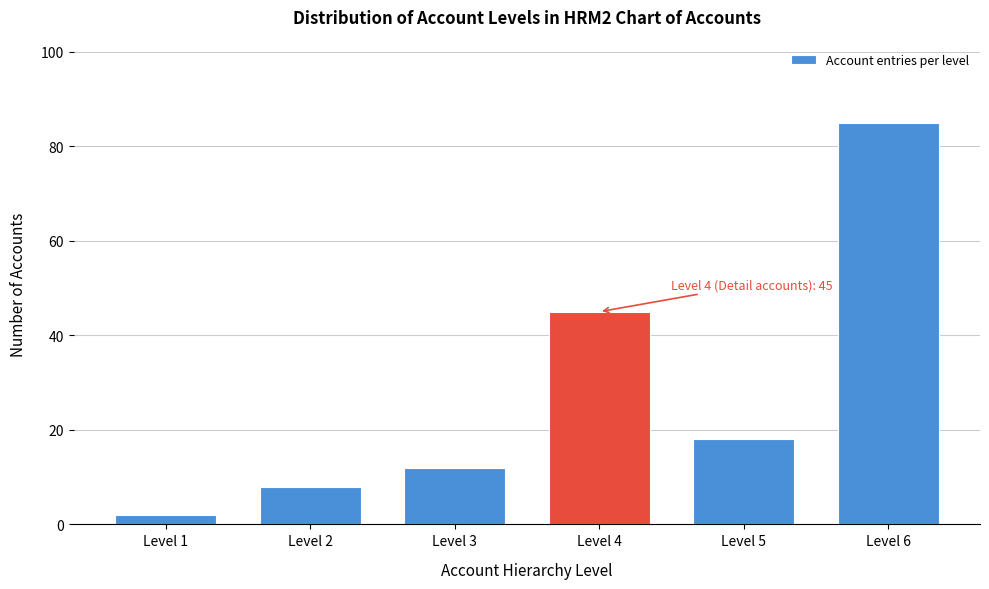

Reading left to right, transcribe all the data shown in this chart.

2	8	12	45	18	85